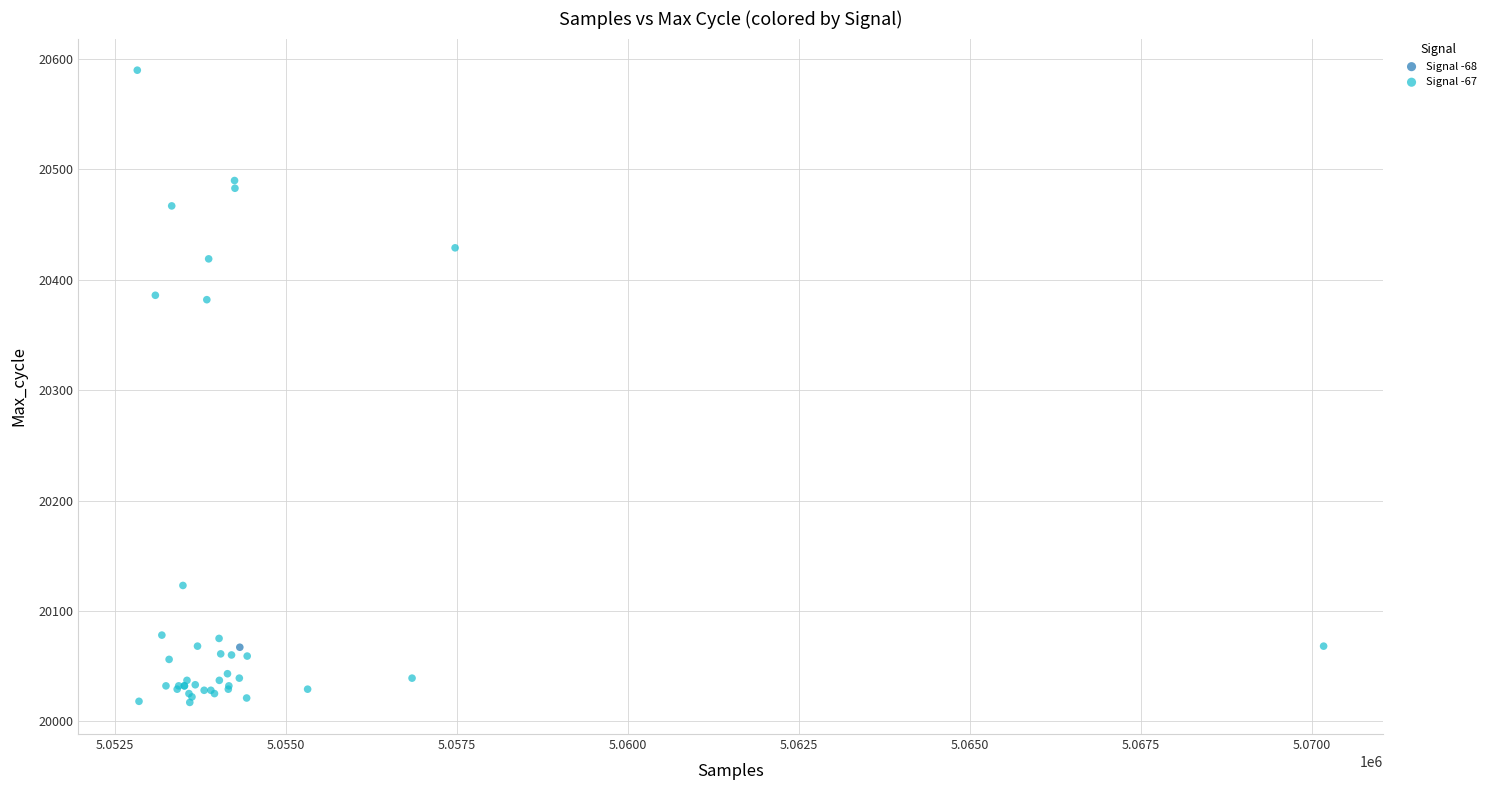

What are all the series names shown in the legend?

Signal -68, Signal -67